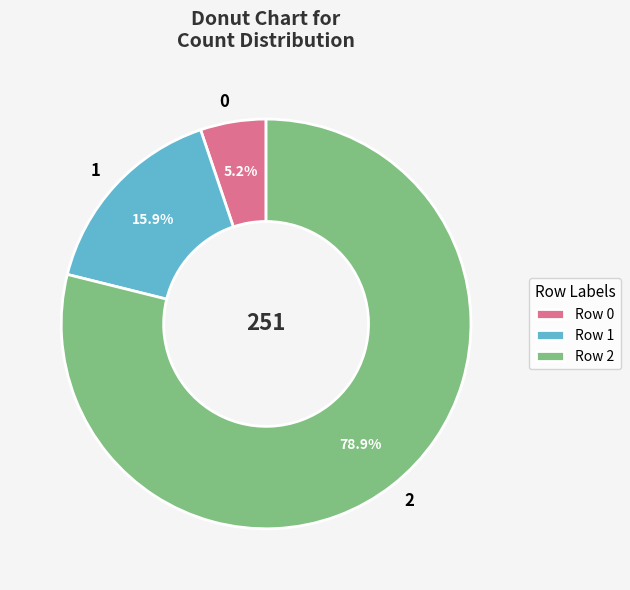

Approximately how many times larger is the value at 1 compared to 0?

3.1